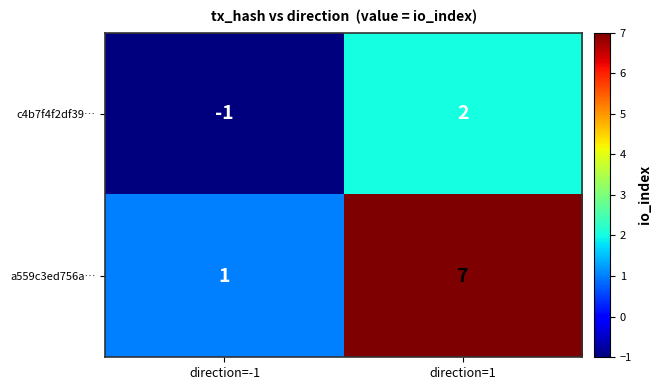

At direction=-1, list the series in order from largest to smallest.

a559c3ed756a…, c4b7f4f2df39…